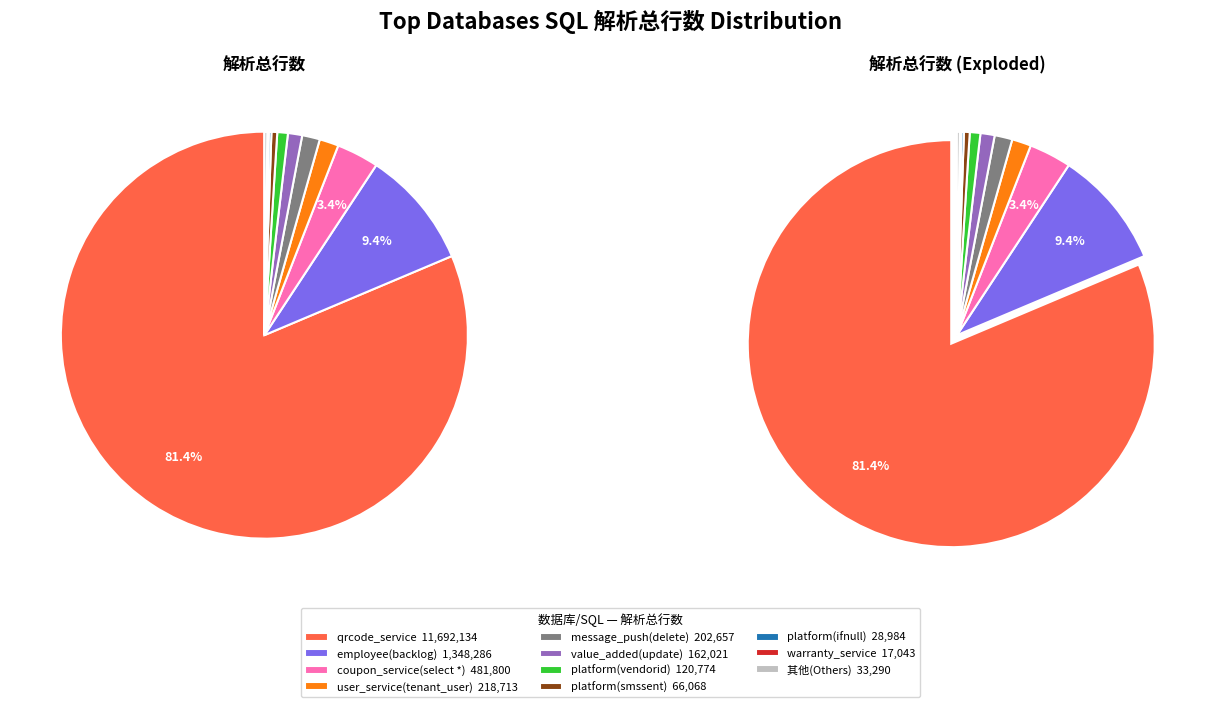

Do gift_mail(select count) and warranty_service together represent more than half of the pie?

No